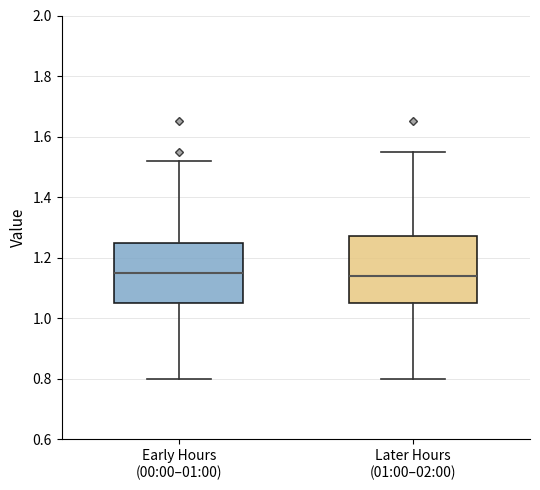

Reading left to right, read every box against the y-axis: the position of its median line, the range the box covers, and the ends of its whiskers. The values are not printed on the chart, so give them approximately, as read against the axis.

Early Hours (00:00–01:00): median 1.16, box 1.06 to 1.26, whiskers 0.80 to 1.52
Later Hours (01:00–02:00): median 1.14, box 1.06 to 1.28, whiskers 0.80 to 1.56